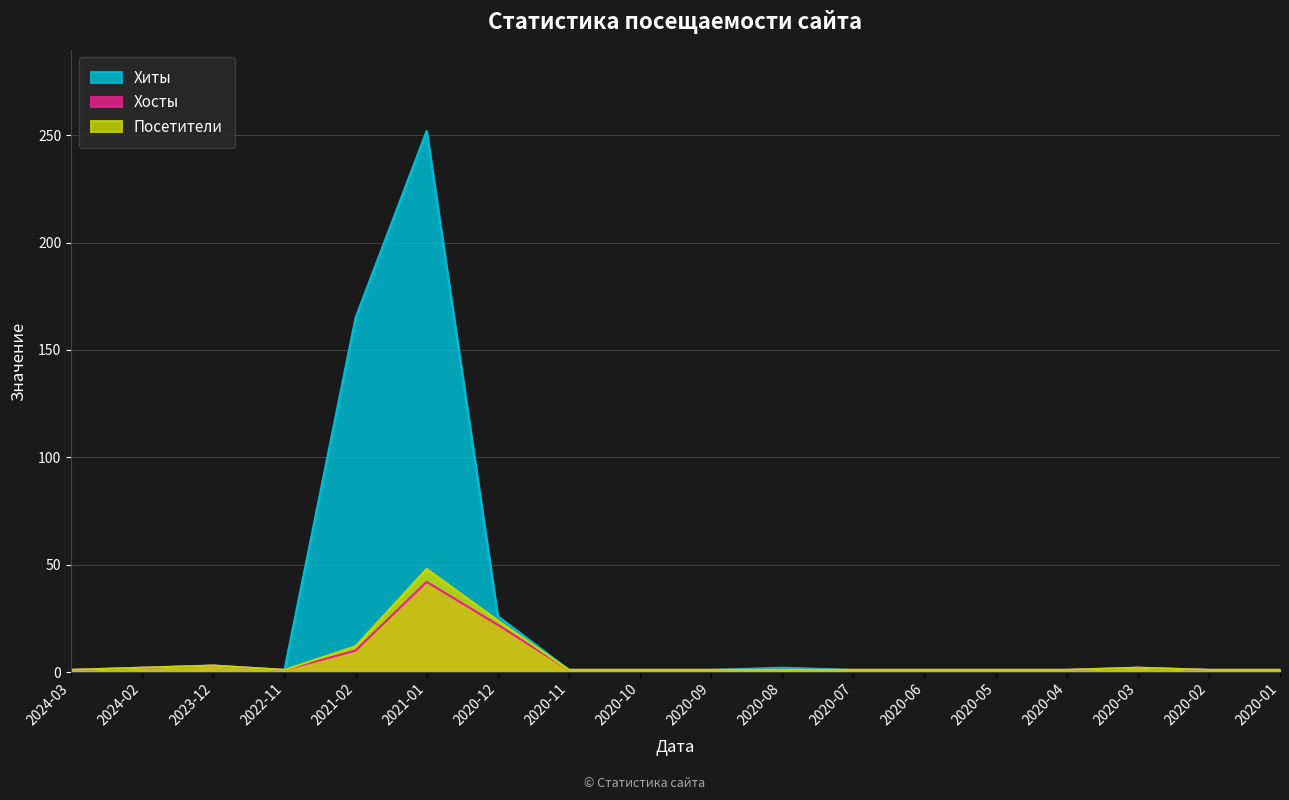

List the labels in order of Посетители value, largest first.

2021-01, 2020-12, 2021-02, 2023-12, 2024-02, 2020-03, 2024-03, 2022-11, 2020-11, 2020-10, 2020-09, 2020-08, 2020-07, 2020-06, 2020-05, 2020-04, 2020-02, 2020-01